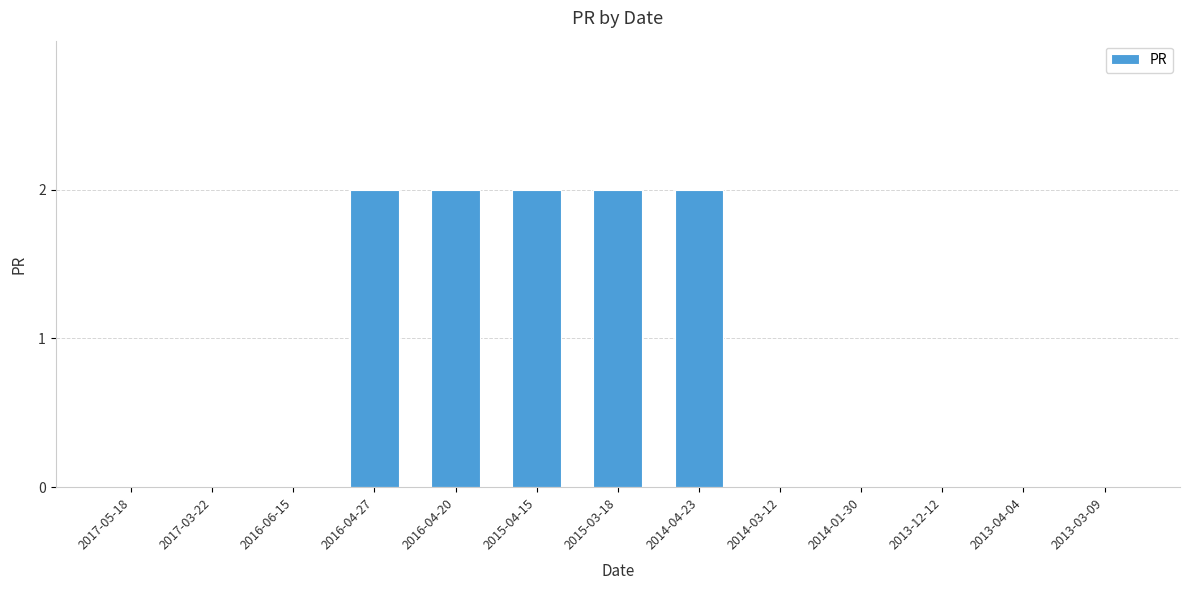

The value at 2014-01-30 is 0. True or false?

True